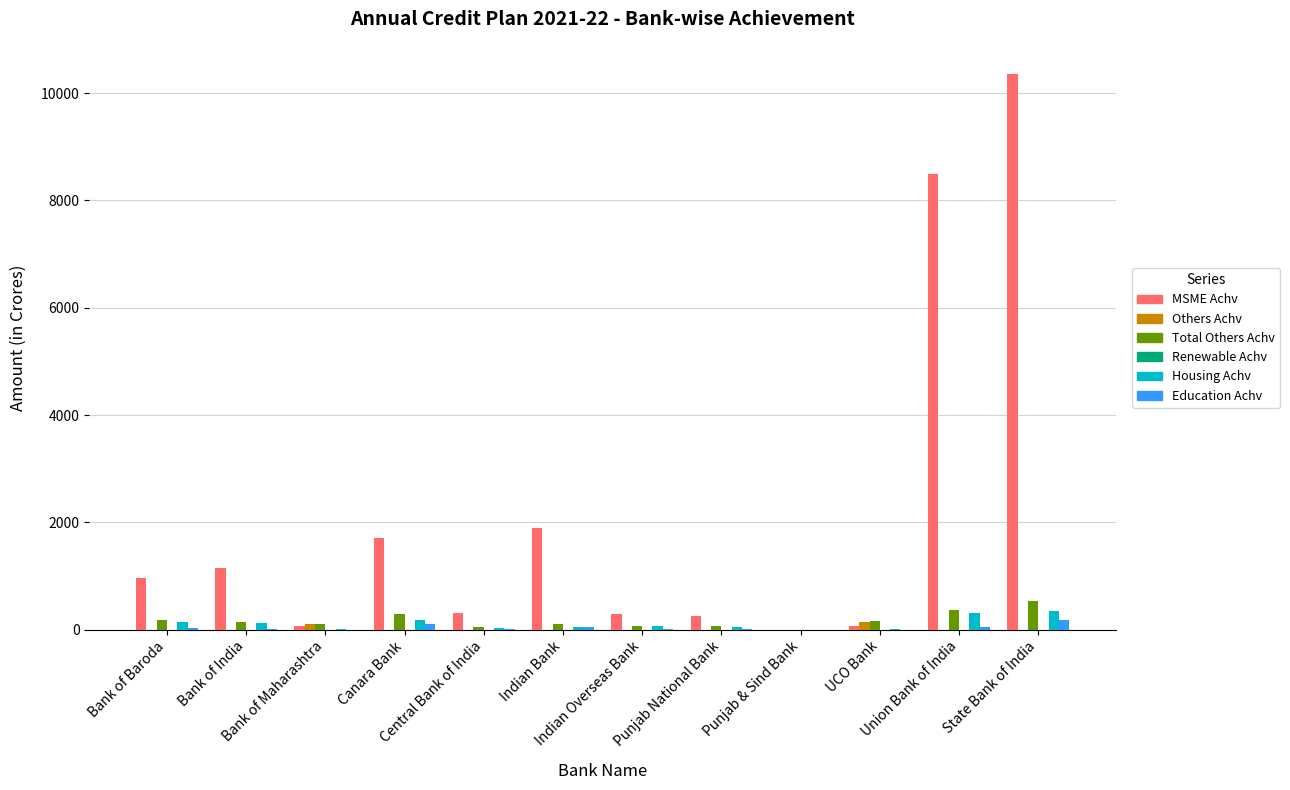

Which series has the largest total across all categories?

MSME Achv